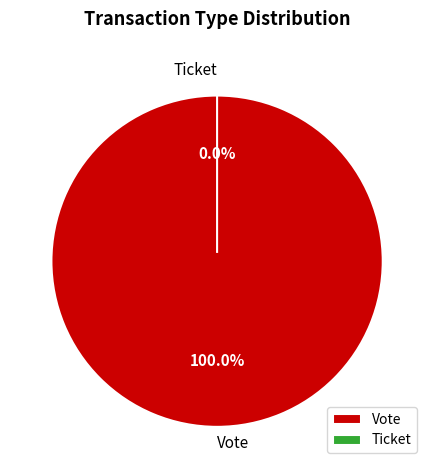

True or false: Ticket accounts for 1% of the total.

False